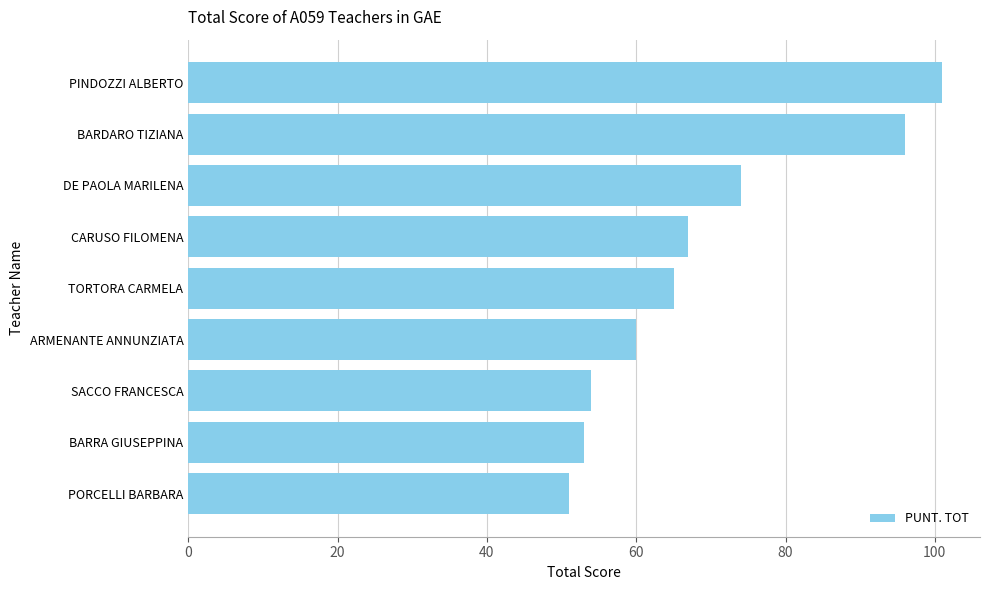

What is the difference between the maximum and second lowest values?

48